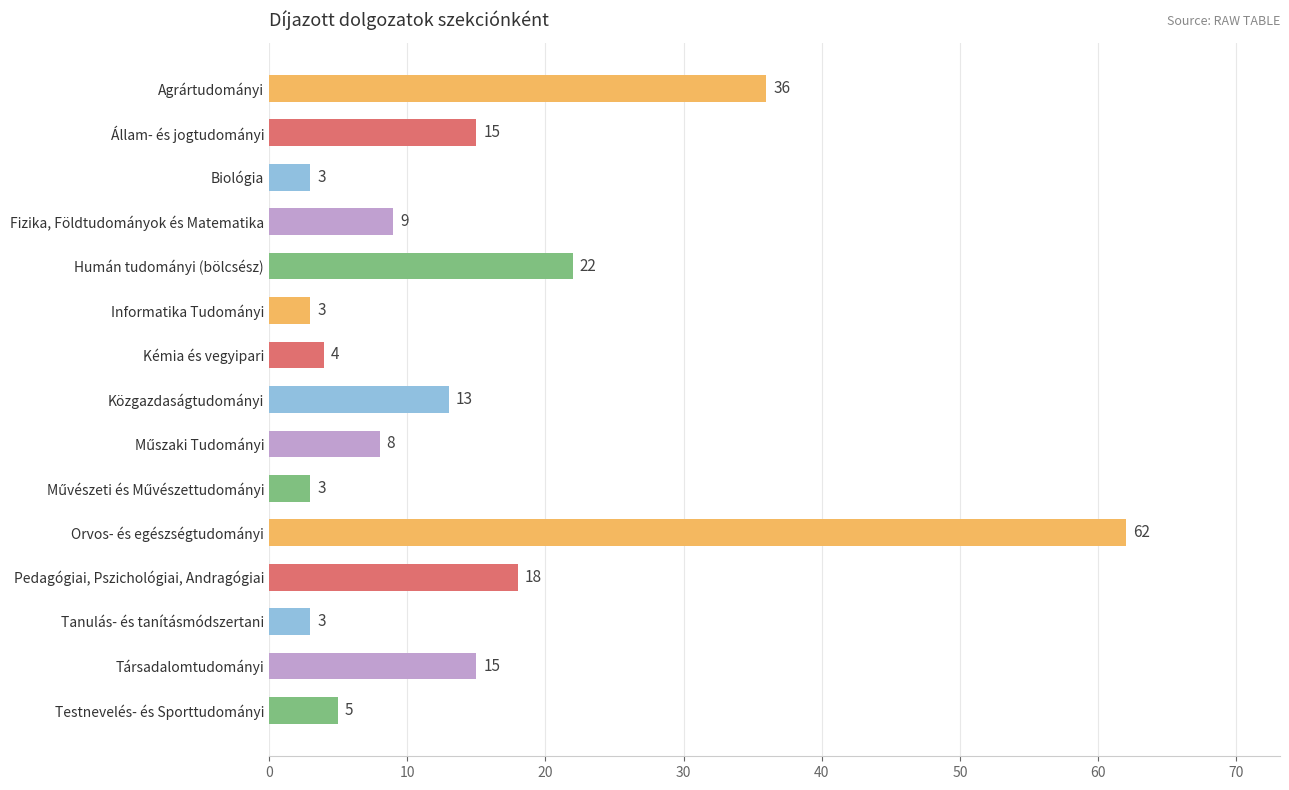

Which category has the highest value across all series?

Orvos- és egészségtudományi